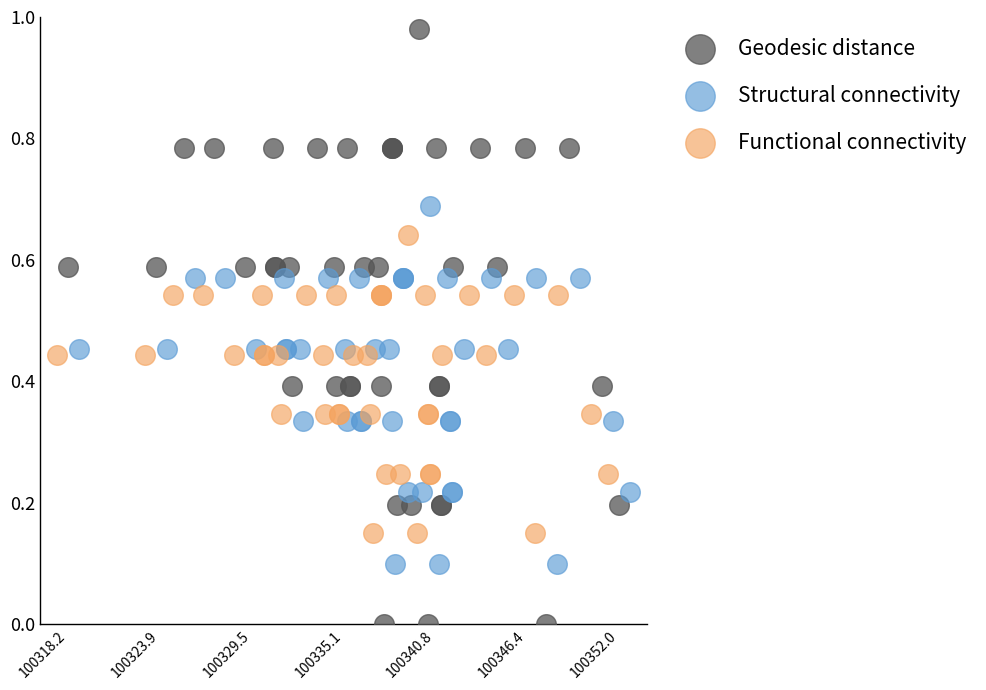

Which series reaches the minimum Y coordinate?

Geodesic distance